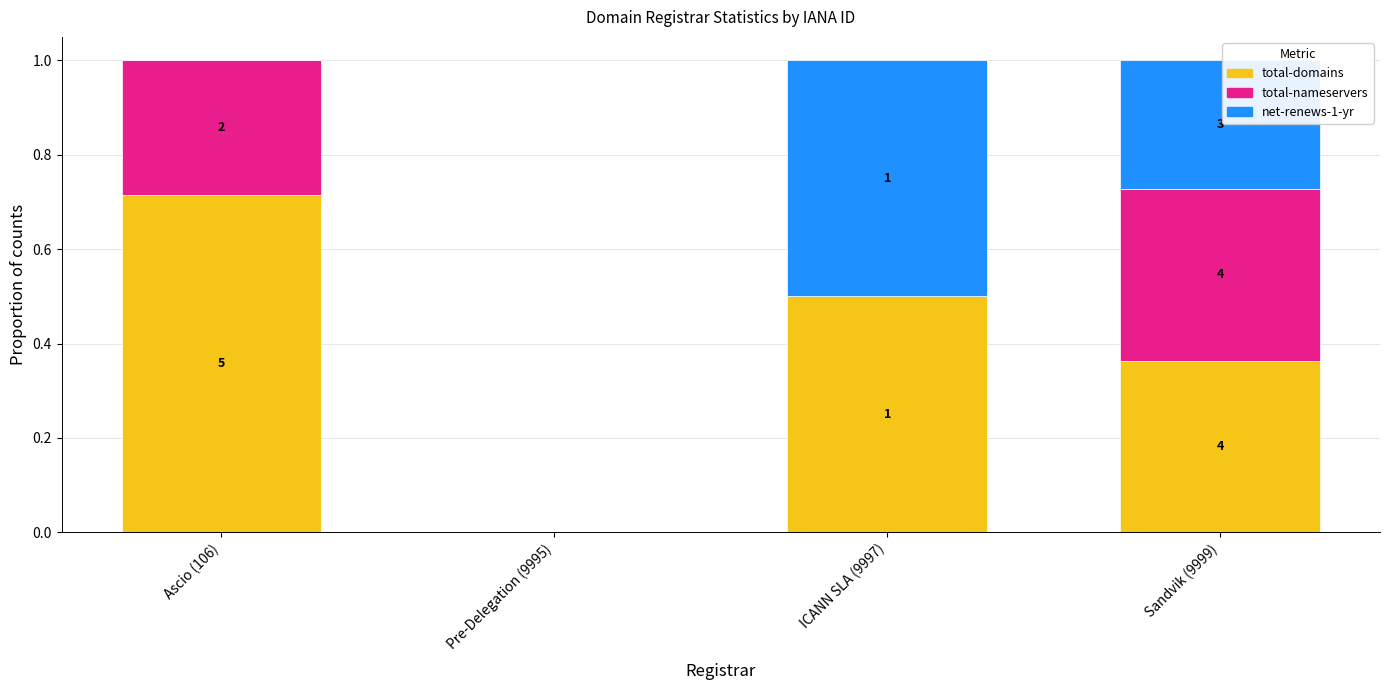

What are all the series names shown in the legend?

total-domains, total-nameservers, net-renews-1-yr